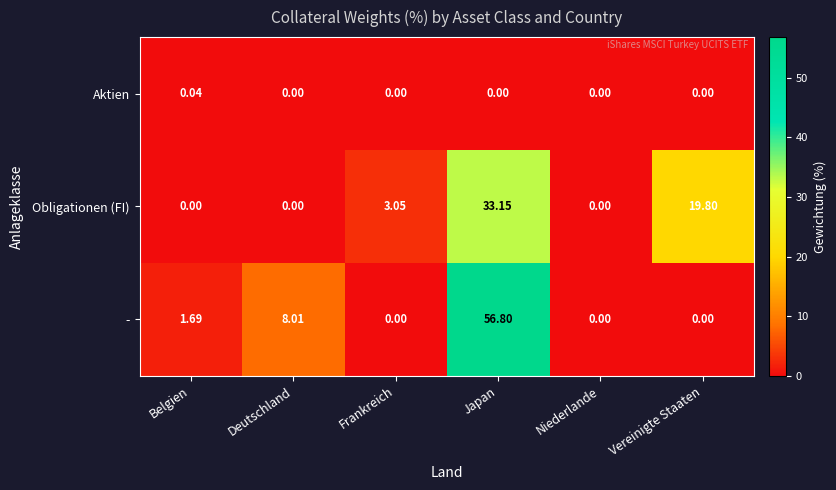

Which series changed the most between Japan and Niederlande?

-